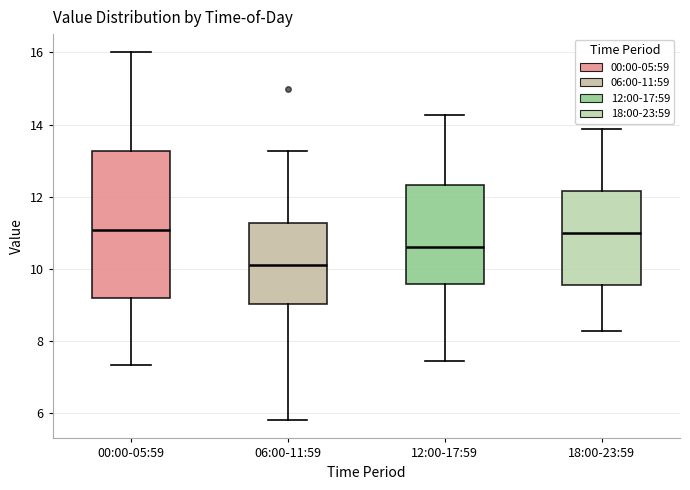

Where is the lower edge of the box for 18:00-23:59 on the y-axis? The values are not printed on the chart, so give them approximately, as read against the axis.

9.6